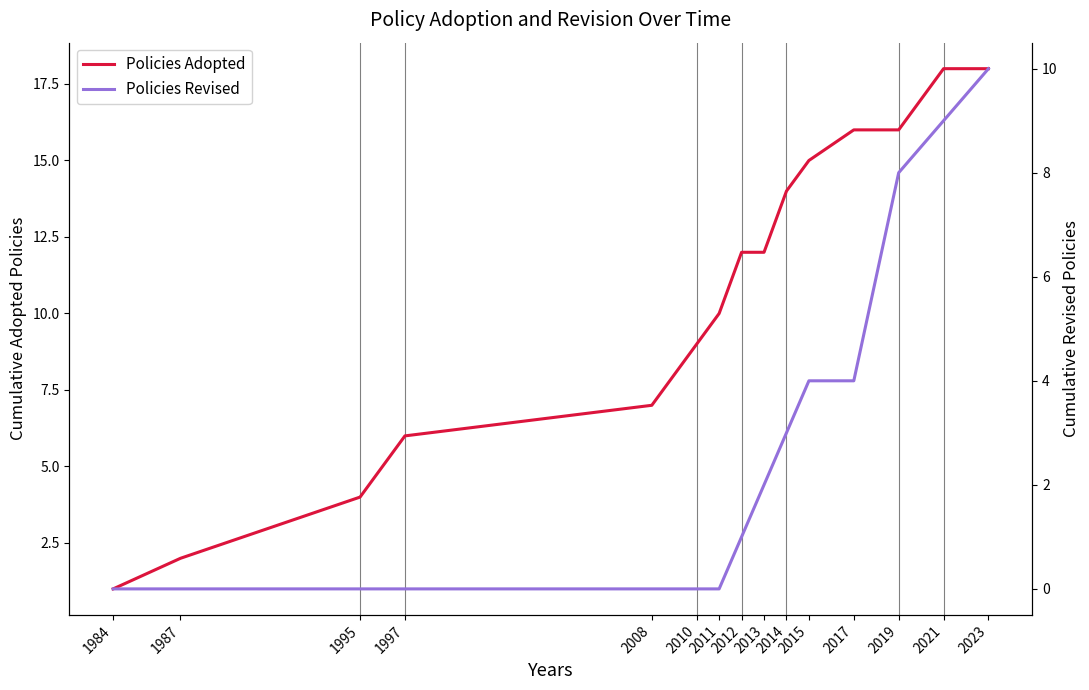

What is the average value of the Policies Revised series?

3